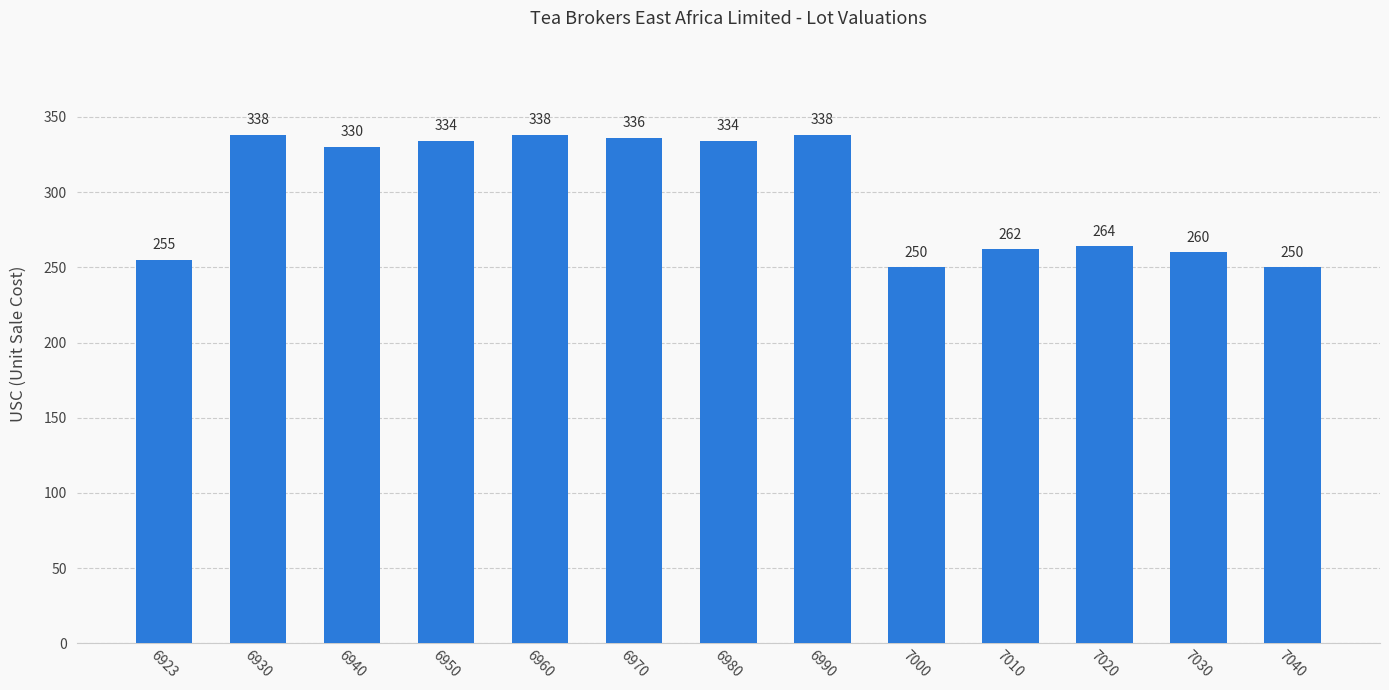

Between 6970 and 6980, which is larger?

6970